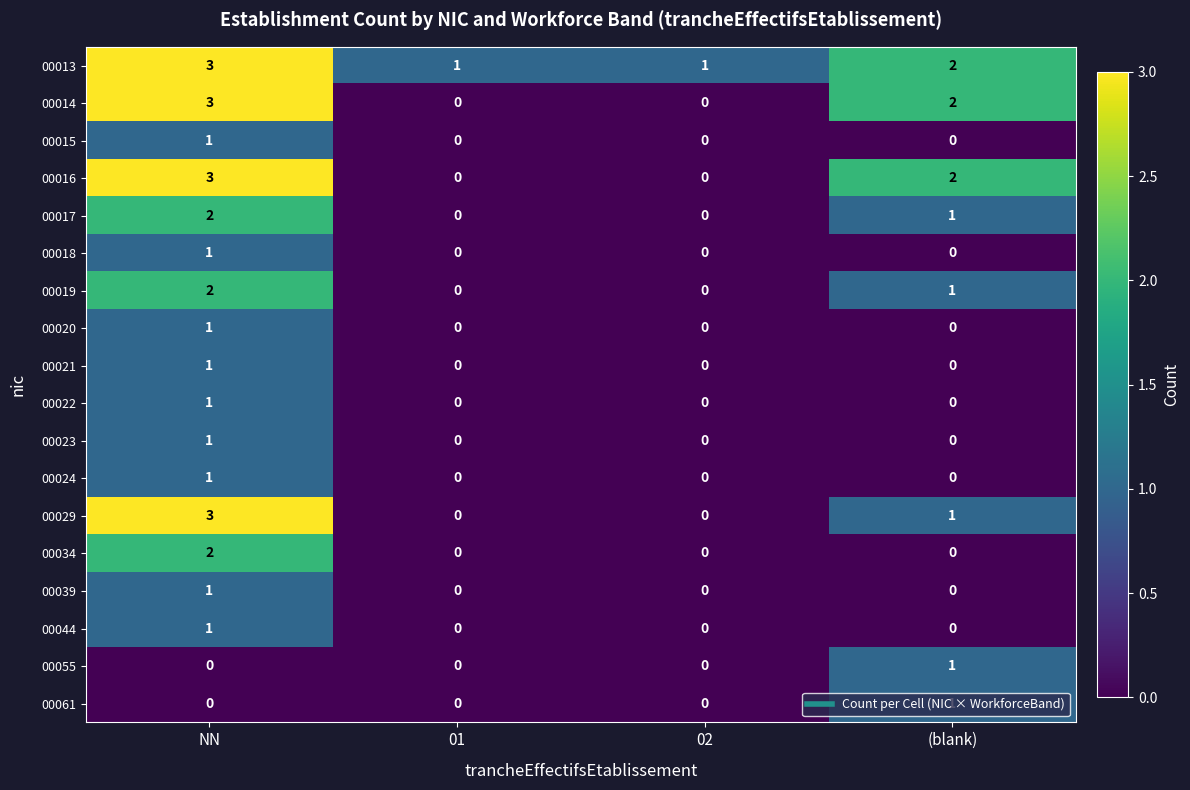

Is it true that 00022 equals 0 at (blank)?

True